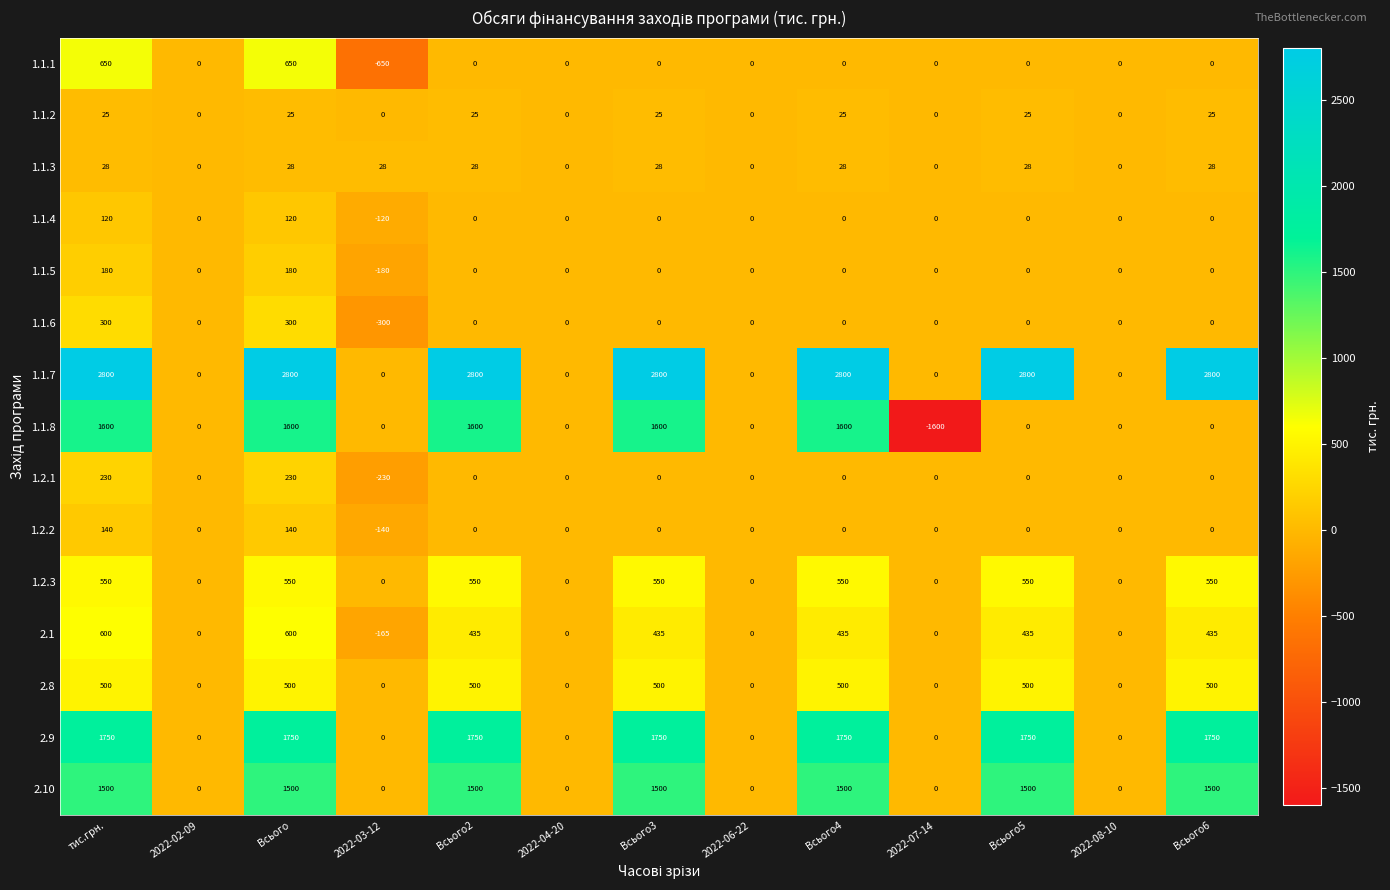

Read the 1.1.6 value at тис.грн..

300